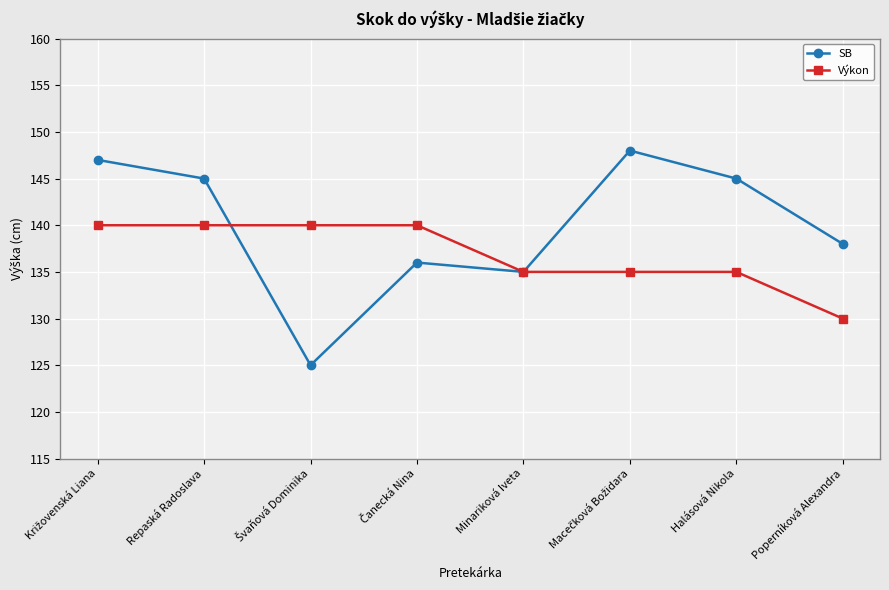

How many lines are shown in the chart?

2